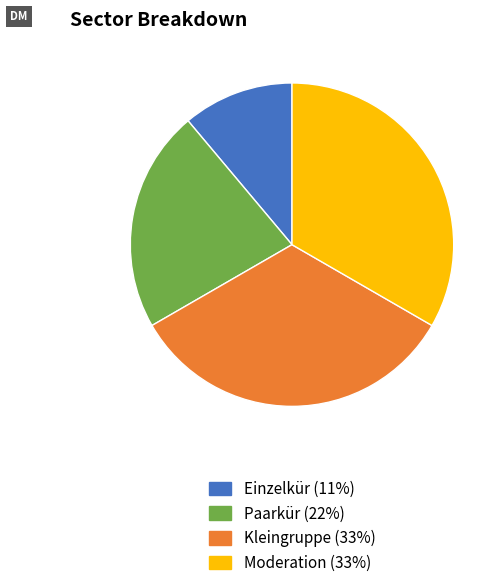

Count the number of slices in the pie.

4